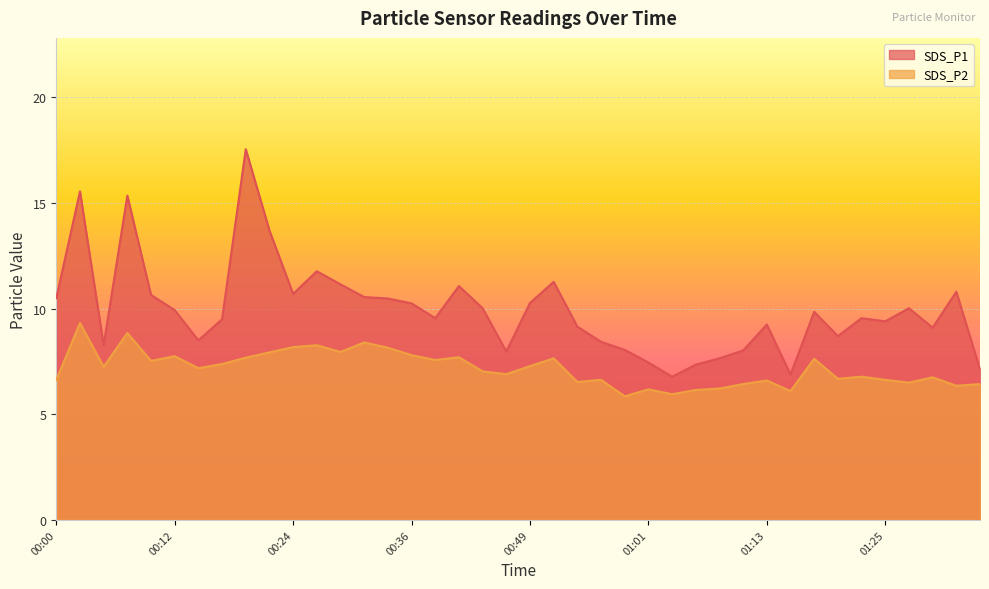

Reading left to right, list all the values displayed in this chart.

SDS_P1: 00:00=10.5	00:03=15.6	00:05=8.3	00:07=15.3	00:10=10.7	00:12=9.9	00:15=8.5	00:17=9.5	00:19=17.6	00:22=13.7	00:24=10.7	00:27=11.8	00:29=11.2	00:32=10.6	00:34=10.5	00:36=10.2	00:39=9.6	00:41=11.1	00:44=10.0	00:46=8.0	00:49=10.3	00:51=11.3	00:54=9.2	00:56=8.4	00:58=8.1	01:01=7.5	01:03=6.8	01:06=7.3	01:08=7.7	01:11=8.0	01:13=9.2	01:15=6.9	01:18=9.8	01:20=8.7	01:23=9.6	01:25=9.4	01:28=10.0	01:30=9.1	01:32=10.8	01:35=7.1
SDS_P2: 00:00=6.6	00:03=9.3	00:05=7.2	00:07=8.8	00:10=7.5	00:12=7.8	00:15=7.2	00:17=7.4	00:19=7.7	00:22=7.9	00:24=8.2	00:27=8.3	00:29=8.0	00:32=8.4	00:34=8.2	00:36=7.8	00:39=7.6	00:41=7.7	00:44=7.0	00:46=6.9	00:49=7.3	00:51=7.7	00:54=6.5	00:56=6.6	00:58=5.8	01:01=6.2	01:03=6.0	01:06=6.2	01:08=6.2	01:11=6.4	01:13=6.6	01:15=6.1	01:18=7.6	01:20=6.7	01:23=6.8	01:25=6.6	01:28=6.5	01:30=6.8	01:32=6.3	01:35=6.4